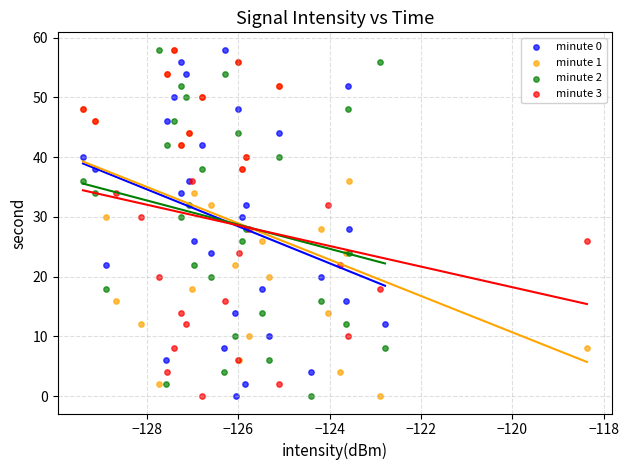

What are all the series names shown in the legend?

minute 0, minute 1, minute 2, minute 3